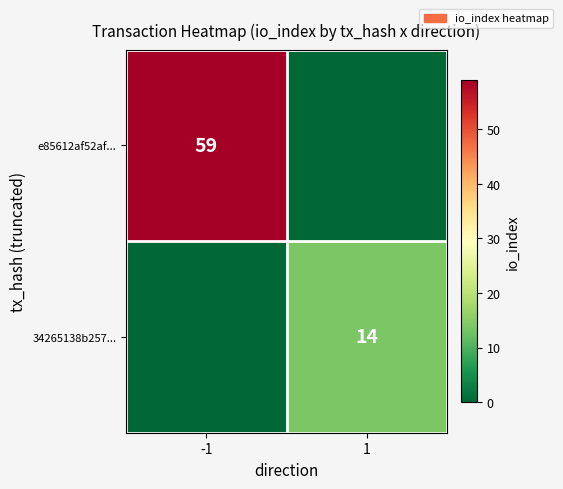

Is it true that 34265138b257... equals 24 at 1?

False